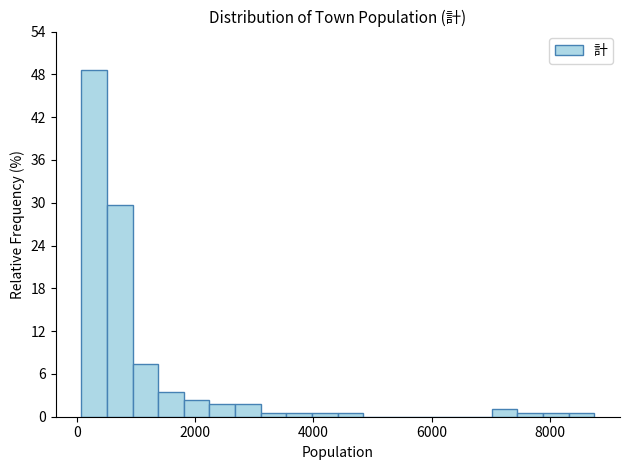

Around what value on the x-axis is the tallest bar? Give the approximate position of its centre, as read against the axis.

200